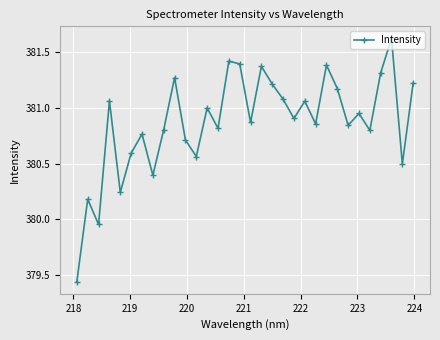

True or false: there are more than 2 points higher than both neighbors.

True